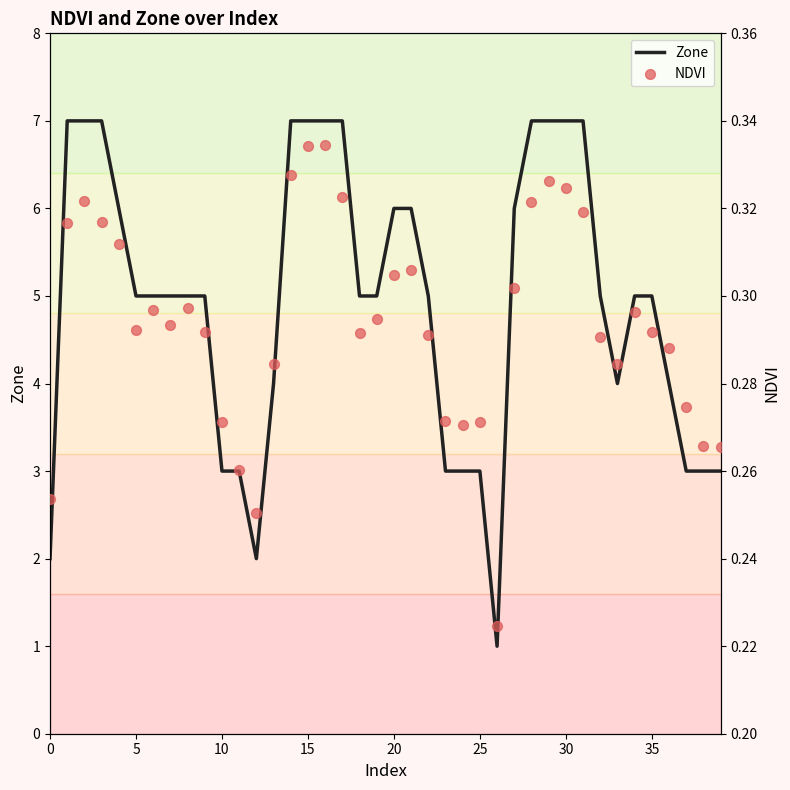

Which series has the largest total across all categories?

Zone